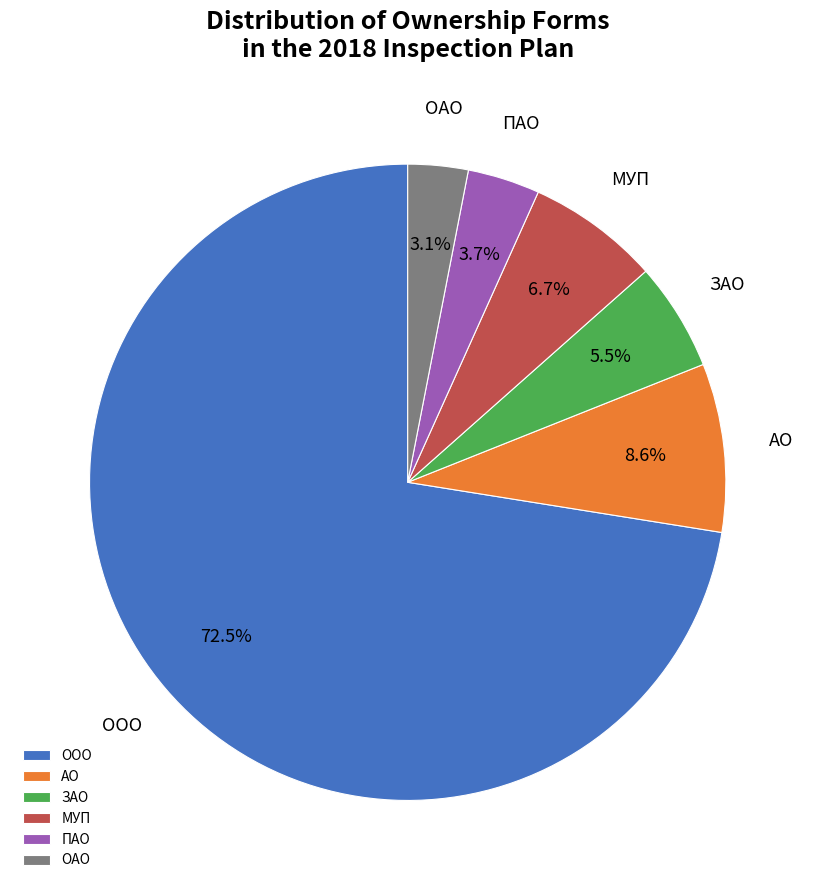

Rank the categories by value from lowest to highest.

ОАО, ПАО, ЗАО, МУП, АО, ООО